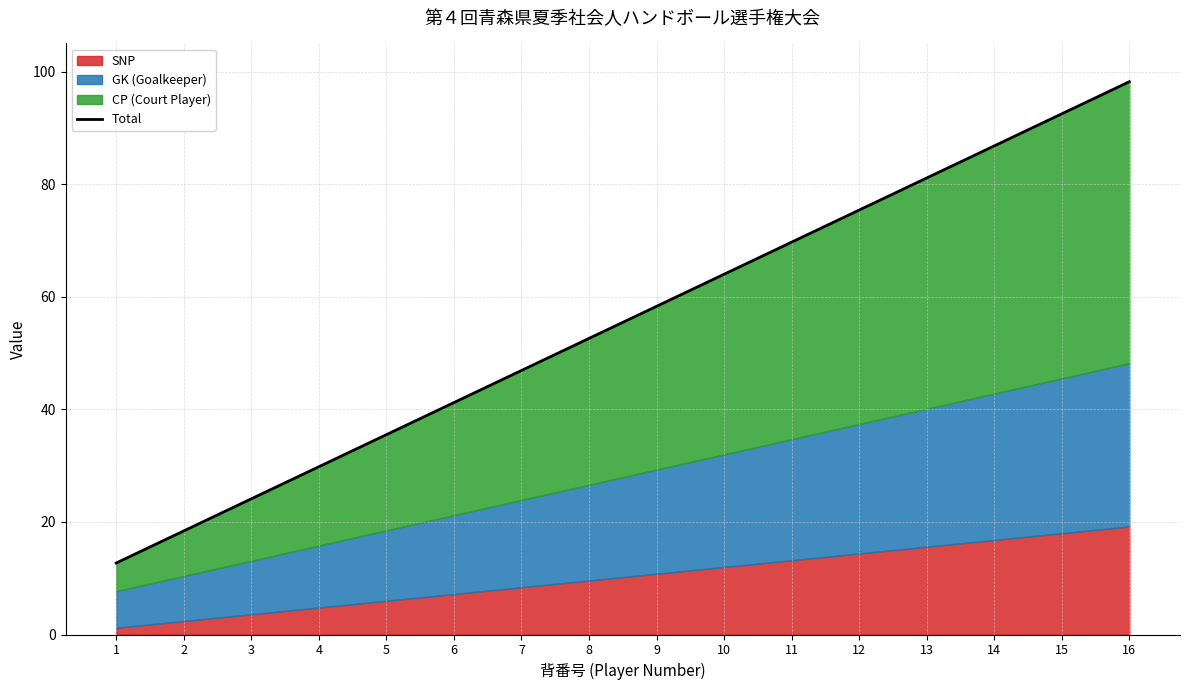

What is the difference between the maximum and minimum values?

85.5